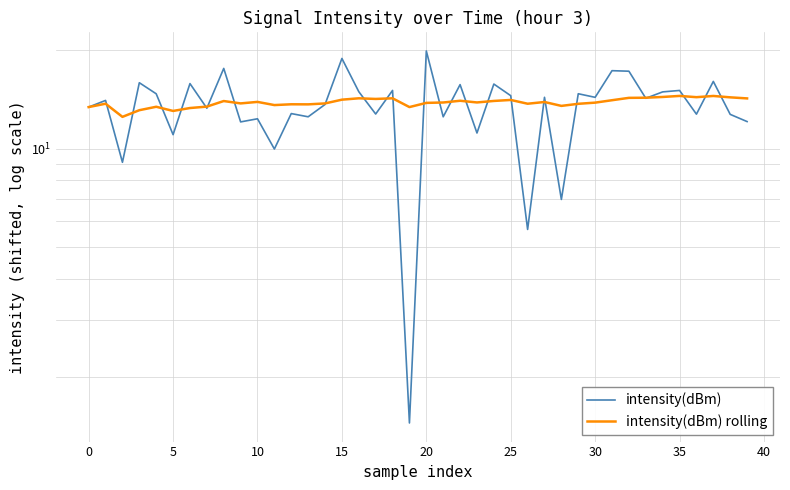

What is the difference between the highest and lowest values at 35?

3.6